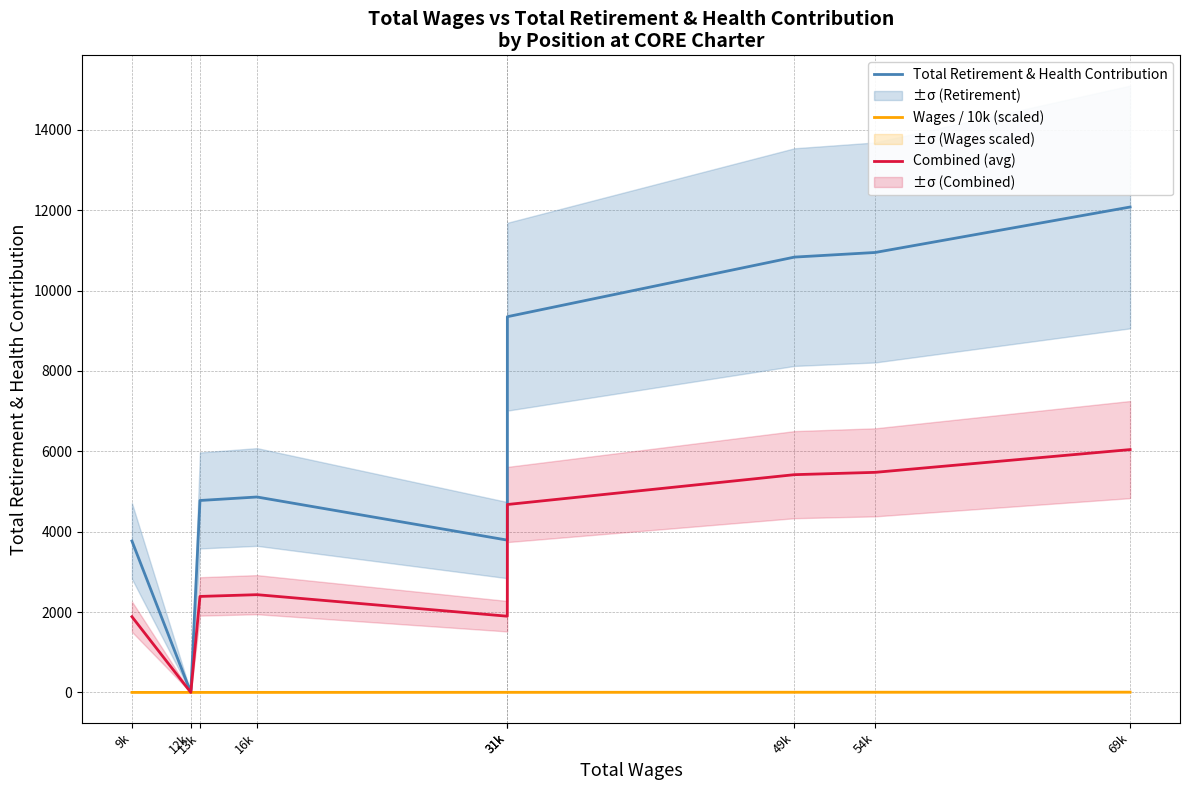

What is the value of the Wages / 10k (scaled) point at the 2nd from the left?

1.3